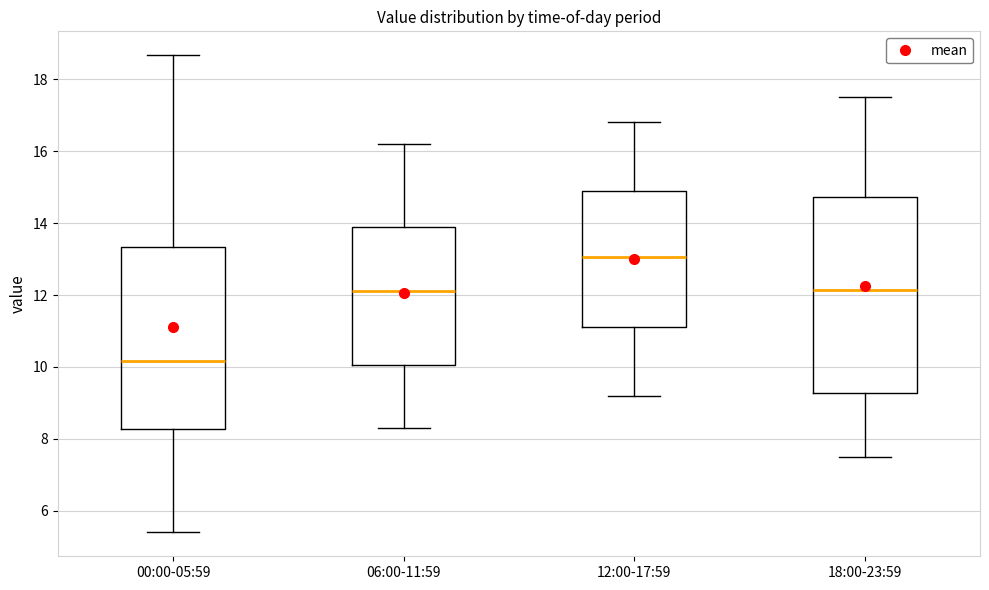

Which box has the highest median line?

12:00-17:59